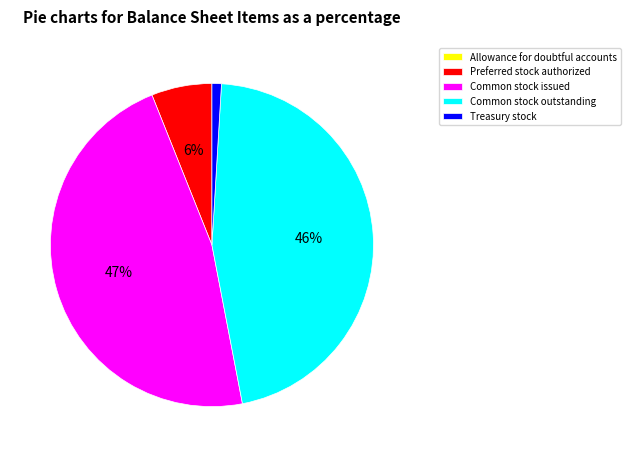

To the nearest percent, what is the combined percentage of Common stock outstanding and Treasury stock?

47%